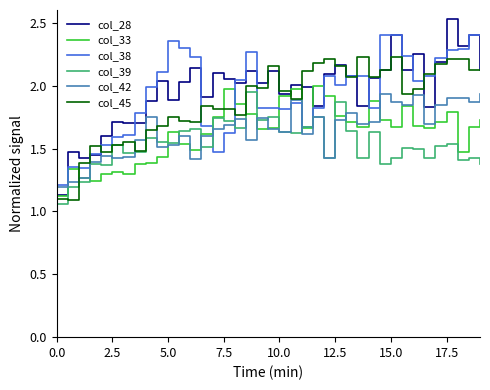

True or false: col_28 and col_39 cross at least once.

False